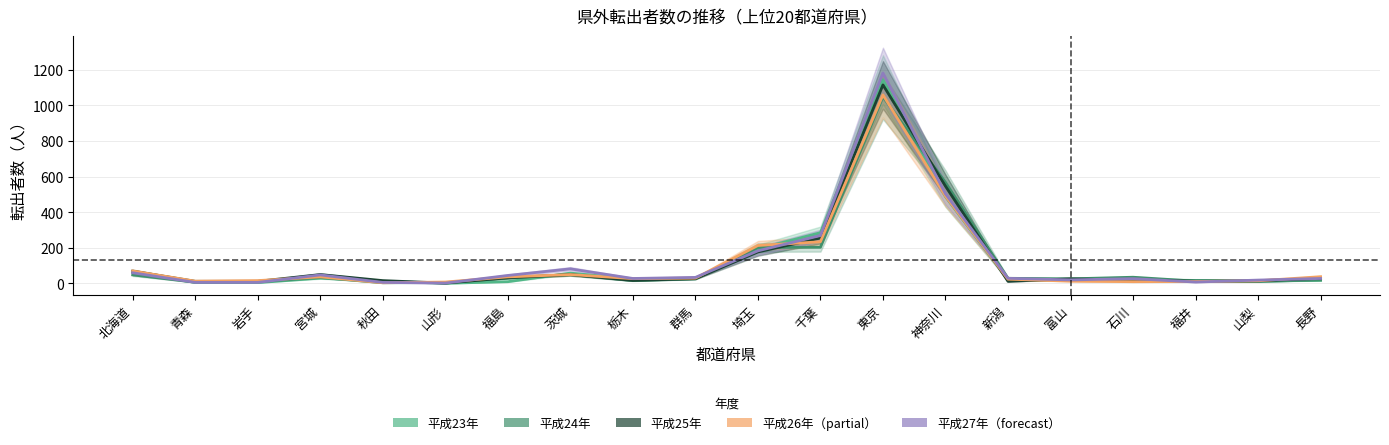

Reading right to left, what are all the values shown in this chart?

平成23年: 18	14	17	21	21	21	488	1143	285	194	29	25	58	10	1	12	30	5	6	63
平成24年: 20	11	13	35	26	29	567	1047	203	202	26	16	49	30	5	4	34	9	7	48
平成25年: 29	15	13	18	26	12	546	1114	255	177	27	17	50	32	2	16	50	12	12	69
平成26年: 38	15	11	10	13	24	491	1058	234	213	30	27	50	37	8	4	37	16	13	70
平成27年総数: 28	19	8	27	20	29	503	1181	269	183	34	28	82	45	2	6	48	6	6	60